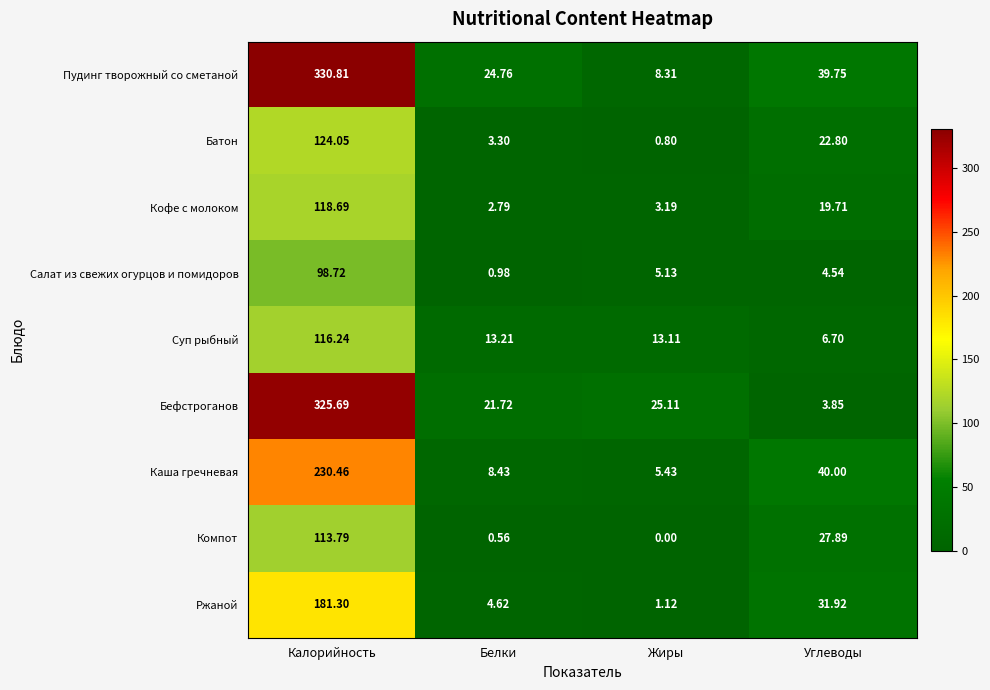

At which label does Салат из свежих огурцов и помидоров reach its peak?

Калорийность